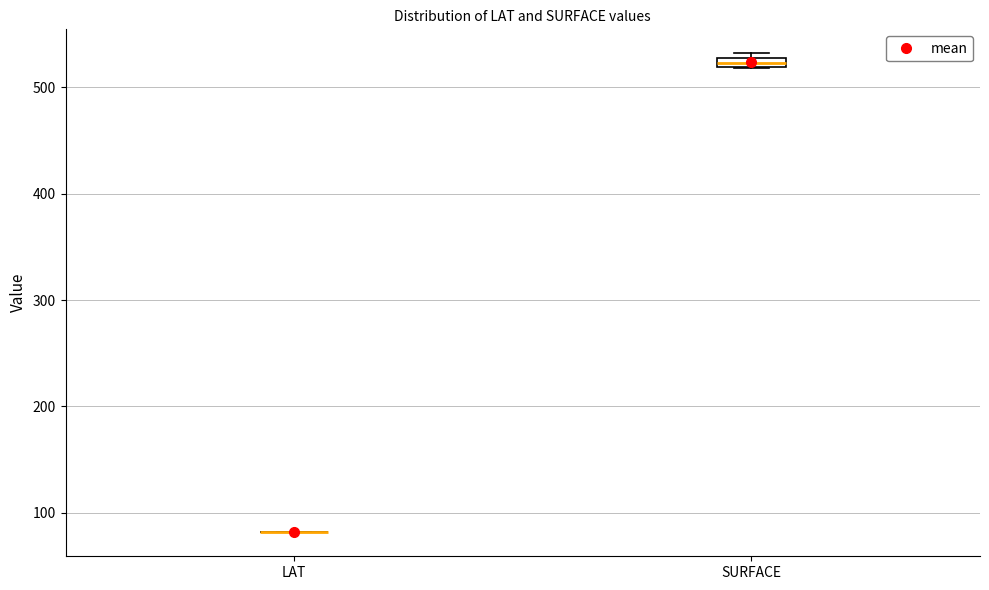

Where is the lower edge of the box for SURFACE on the y-axis? The values are not printed on the chart, so give them approximately, as read against the axis.

520